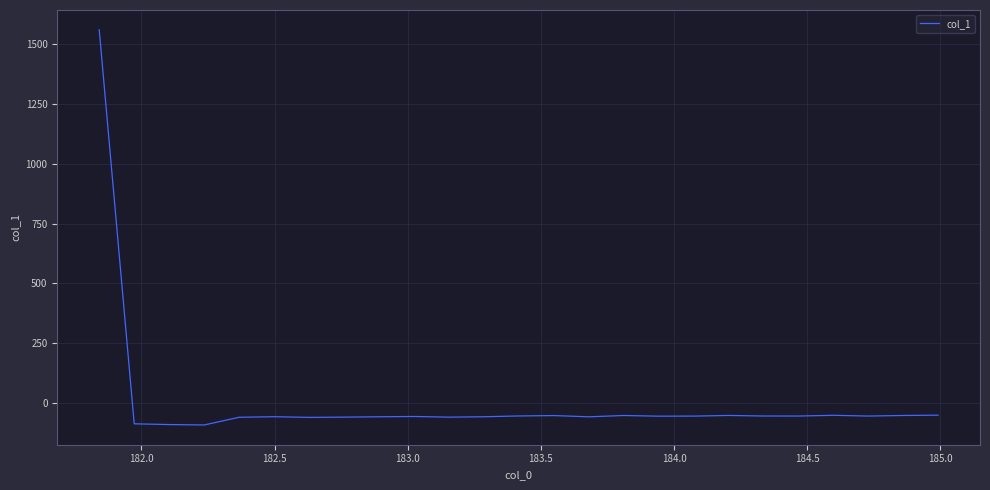

What is the difference between the maximum and minimum values?

1654.8